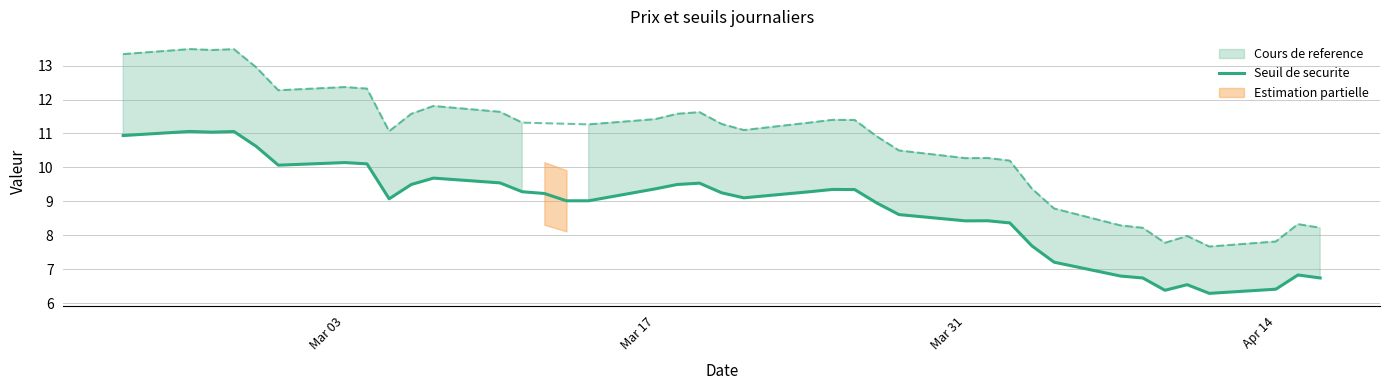

True or false: Seuil de securite has a value of 1.9 at Apr 14.

False